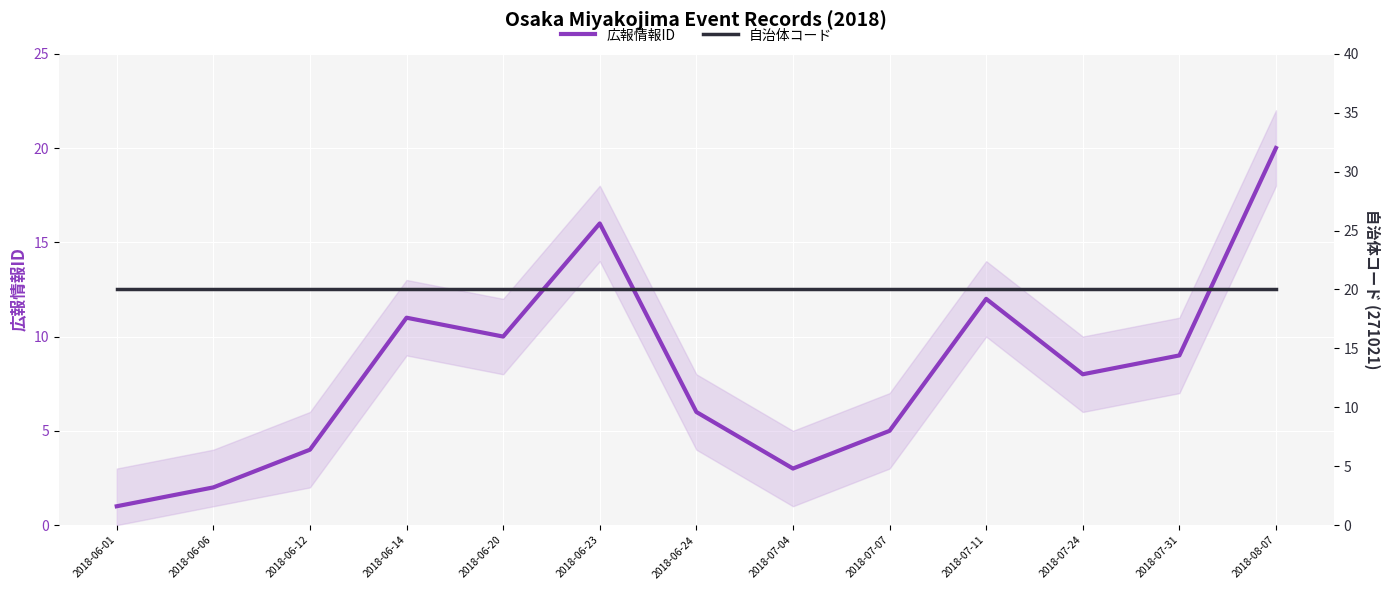

Is it true that 自治体コード equals 20 at 2018-07-24?

True